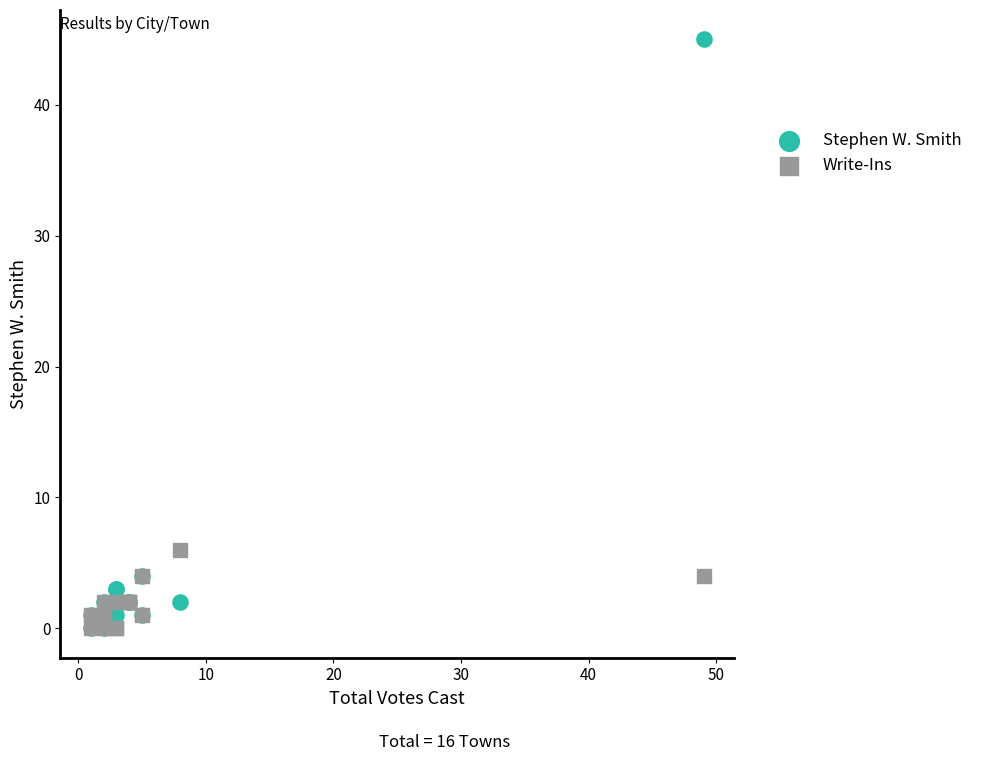

Across all series, what Y value is closest to 22?

6